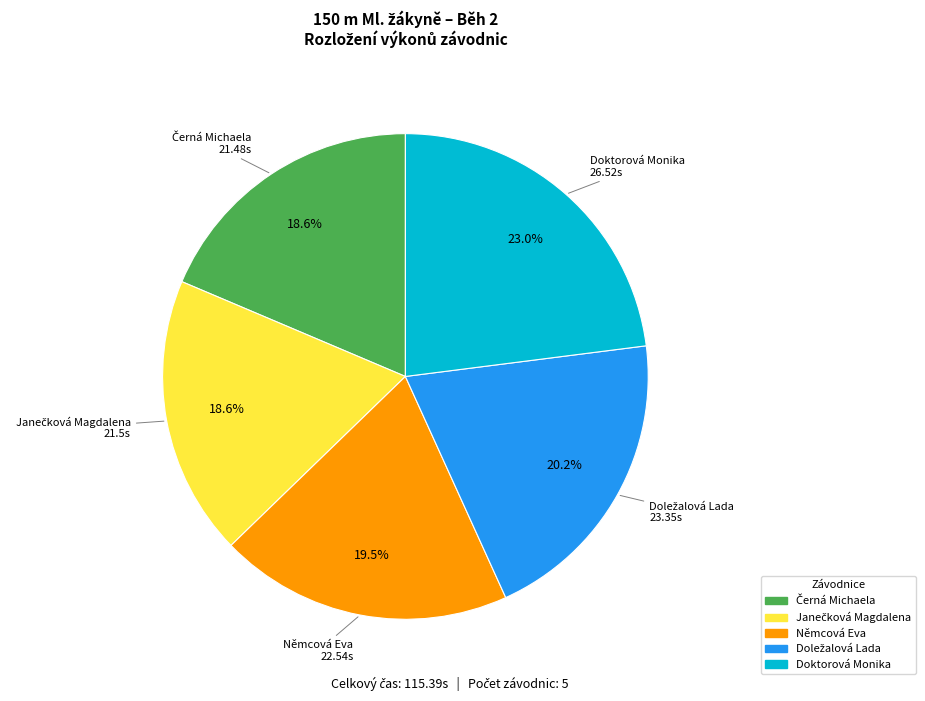

Which slice is the largest?

Doktorová Monika